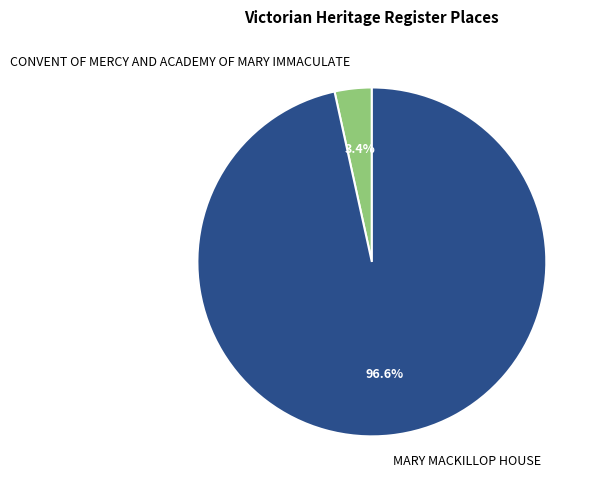

Is it true that MARY MACKILLOP HOUSE is 97% of the pie?

True